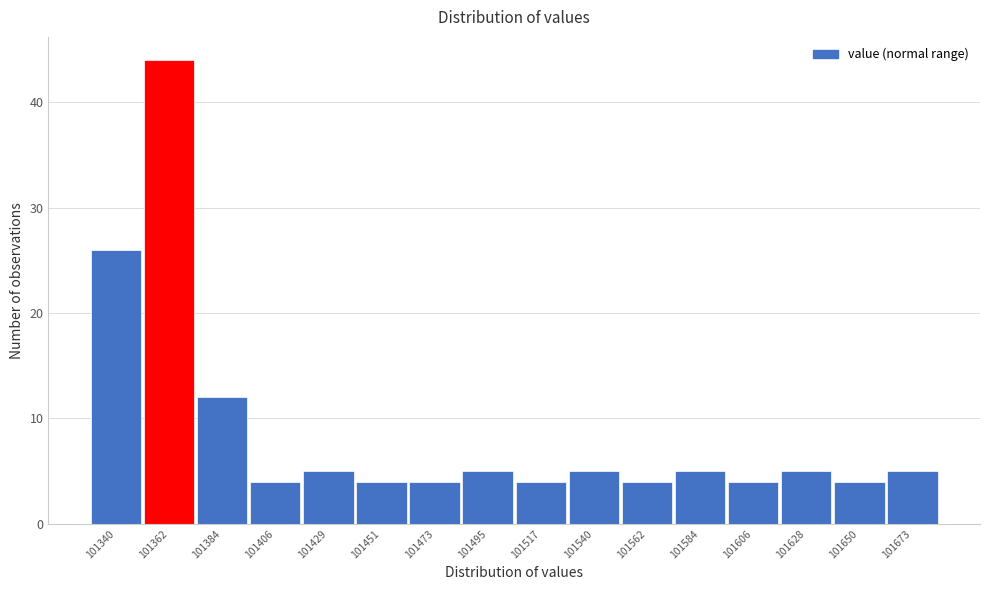

Reading right to left, extract all data points from this chart.

101673=5	101650=4	101628=5	101606=4	101584=5	101562=4	101540=5	101517=4	101495=5	101473=4	101451=4	101429=5	101406=4	101384=12	101362=44	101340=26